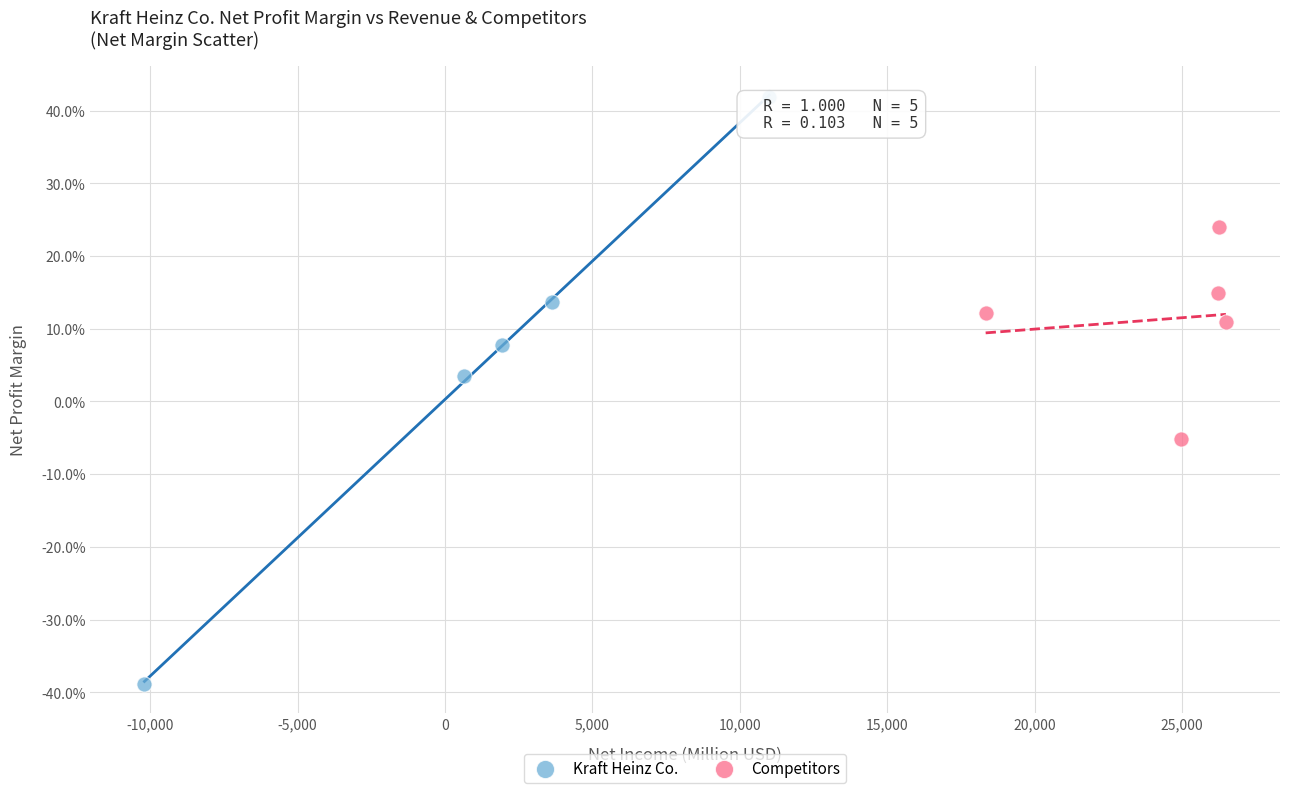

Which series reaches the maximum Y coordinate?

Kraft Heinz Co.